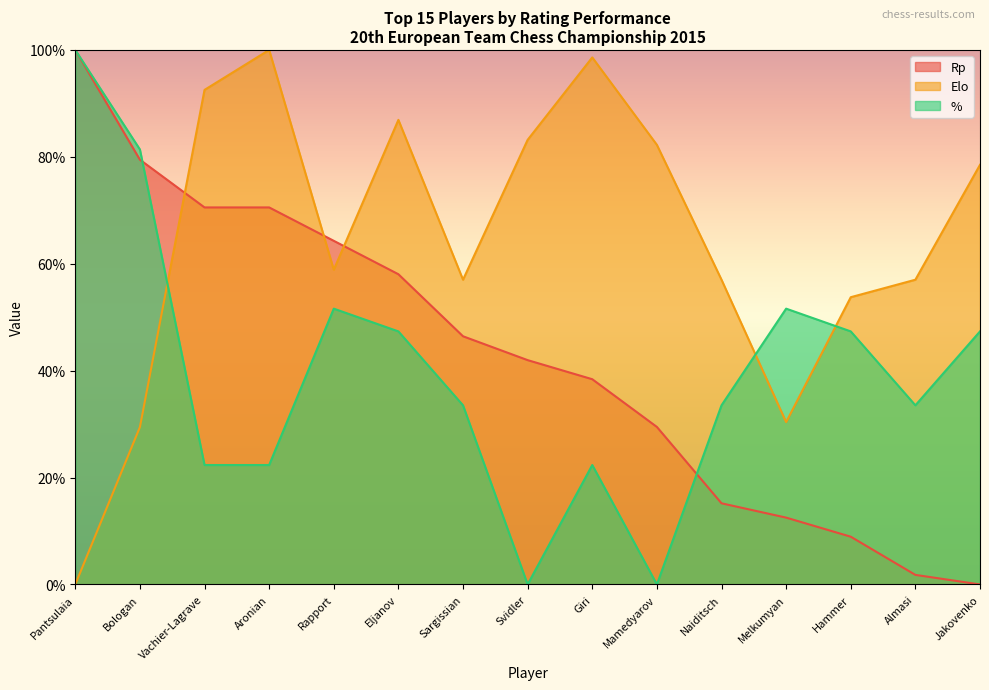

How many lines are shown in the chart?

3